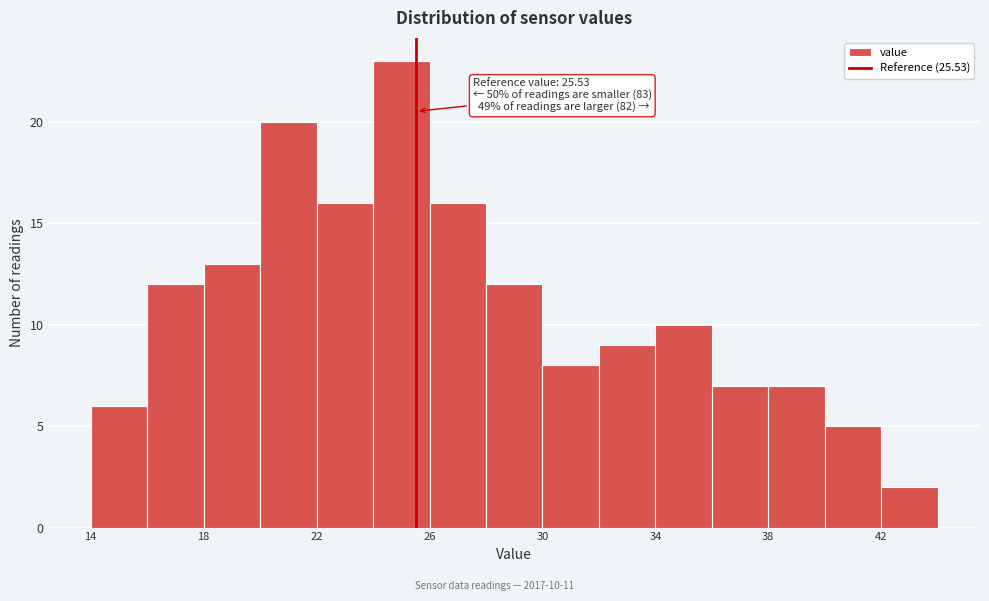

Which range on the x-axis has the tallest bar?

24 to 26